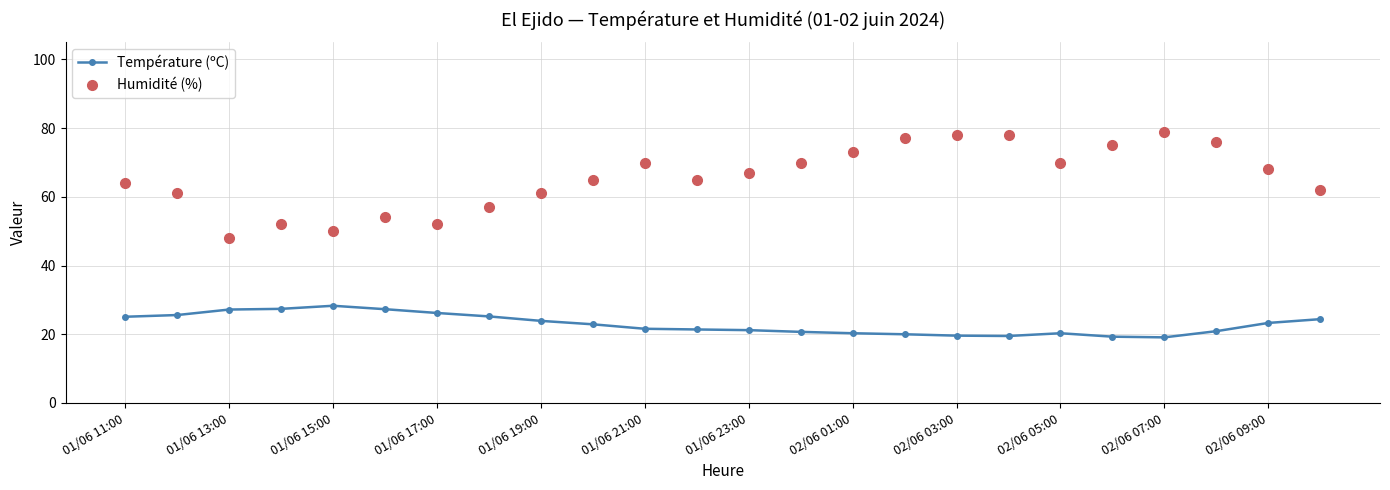

What is the minimum value shown in the chart?

19.1